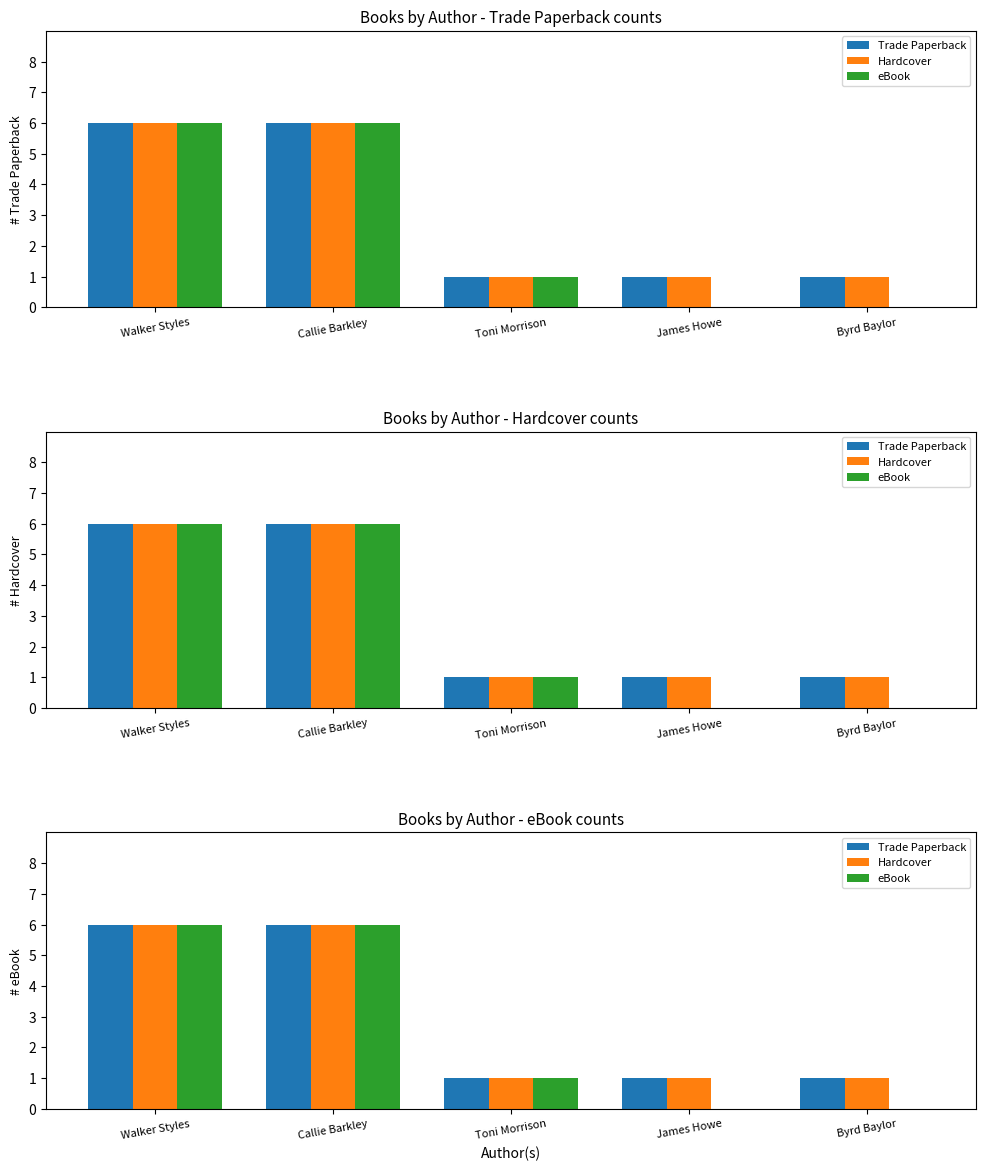

What is the maximum value shown in the chart?

6